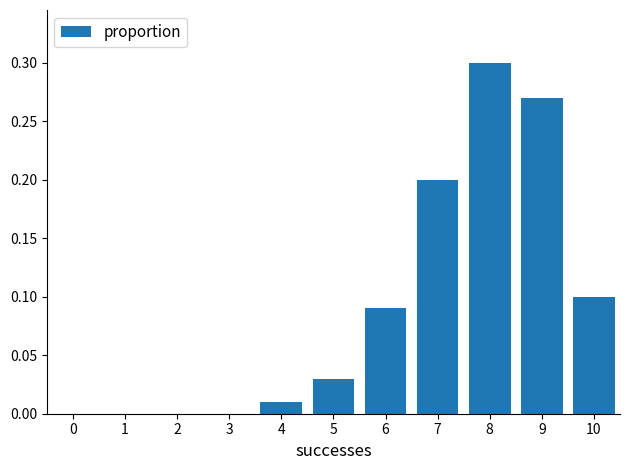

The value at 10 is 0.0. True or false?

False